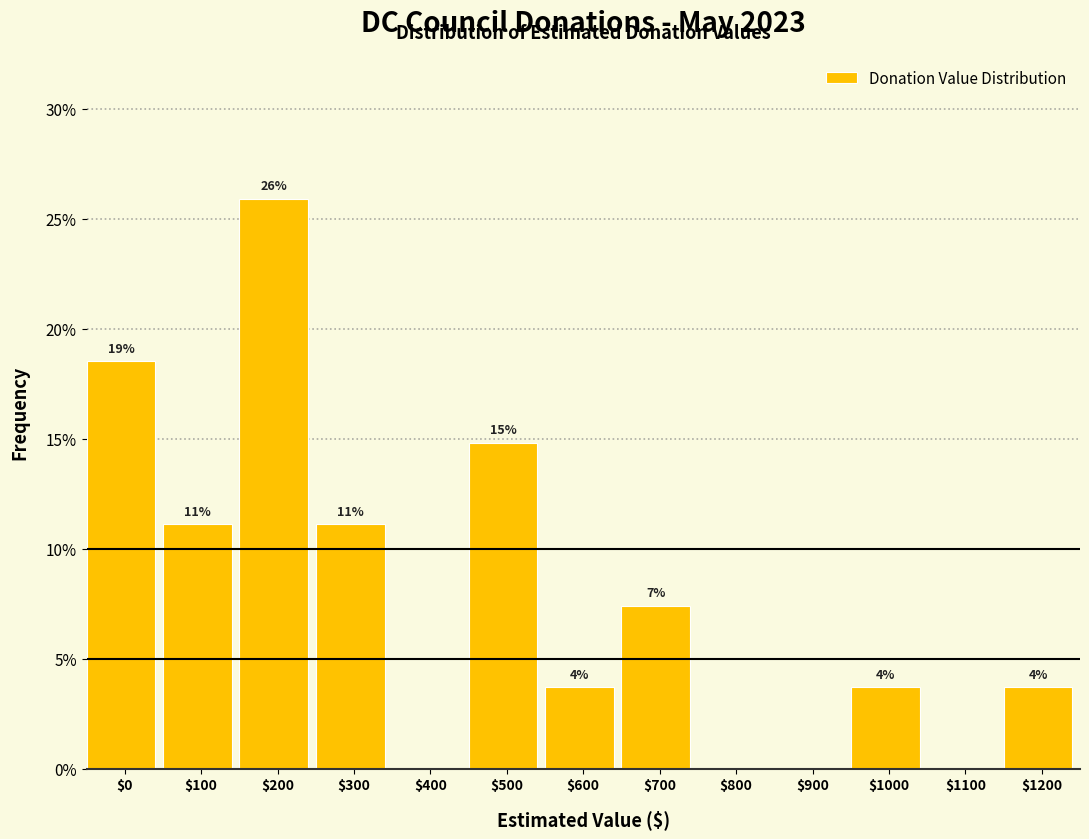

Are the bars horizontal?

No